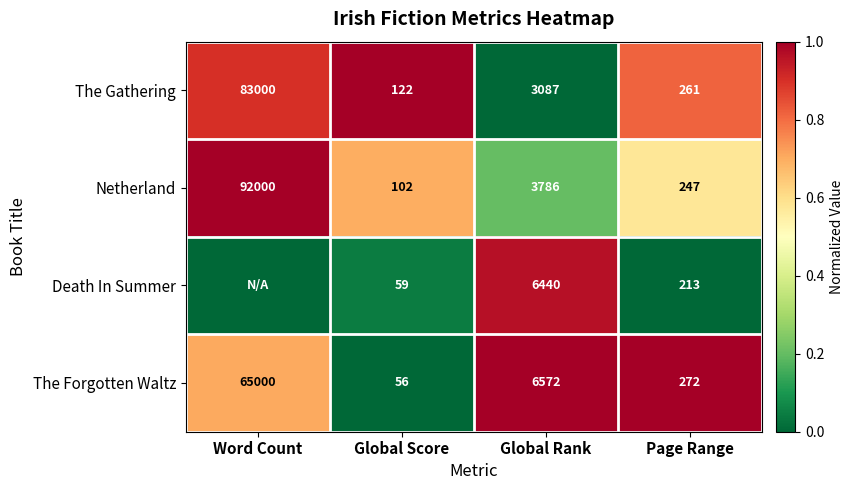

Rank the series at Global Rank from highest to lowest value.

The Forgotten Waltz, Death In Summer, Netherland, The Gathering